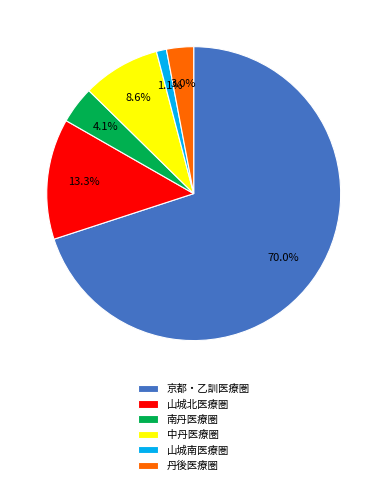

Is the sum of 京都・乙訓医療圏 and 中丹医療圏 greater than half?

Yes